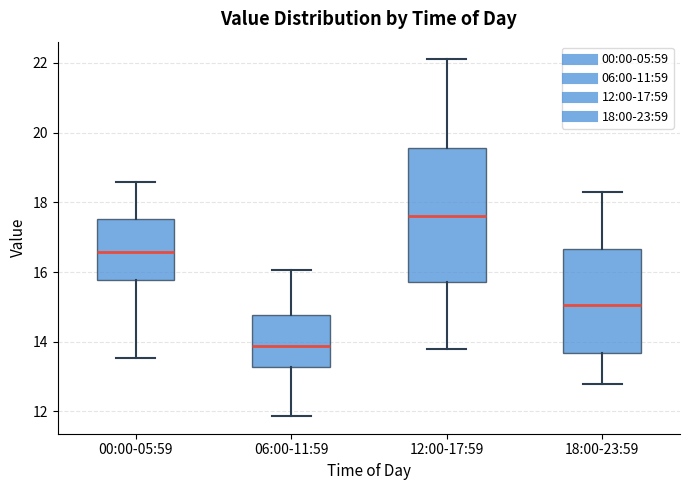

Where is the lower edge of the box for 00:00-05:59 on the y-axis? The values are not printed on the chart, so give them approximately, as read against the axis.

15.8